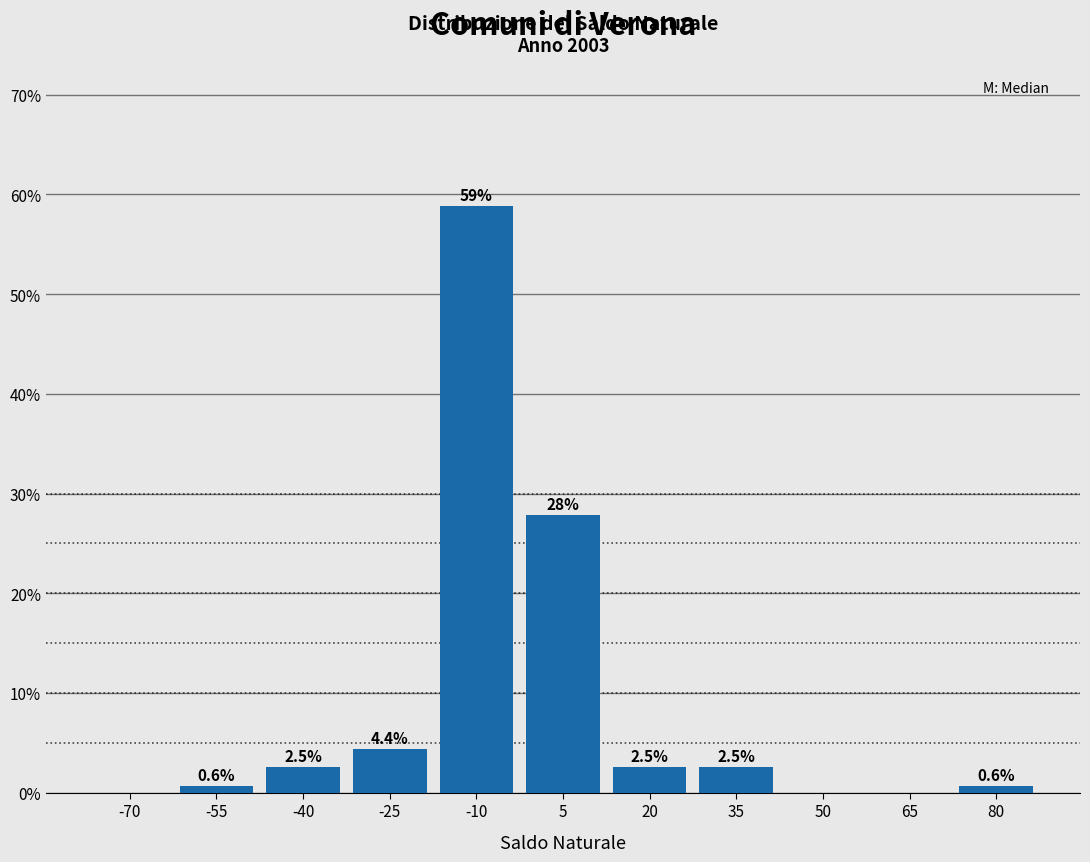

Reading left to right, extract all data points from this chart.

-70=0.0	-55=0.6	-40=2.5	-25=4.4	-10=58.9	5=27.8	20=2.5	35=2.5	50=0.0	65=0.0	80=0.6